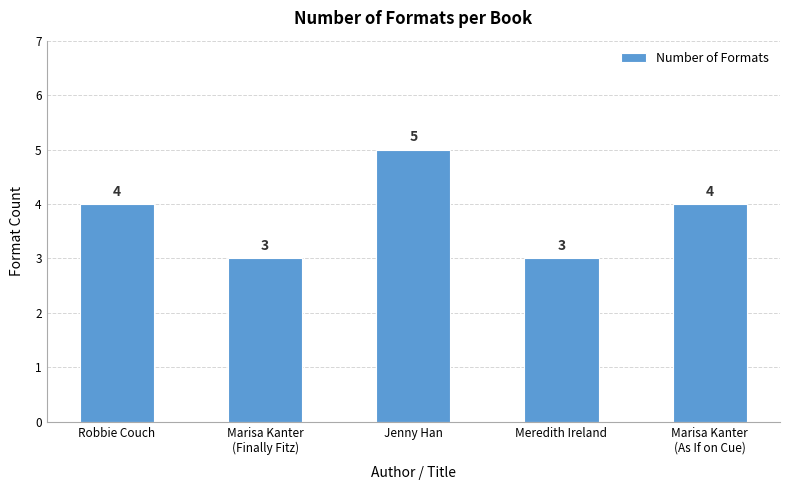

True or false: the data shows 1 at Marisa Kanter
(Finally Fitz).

False